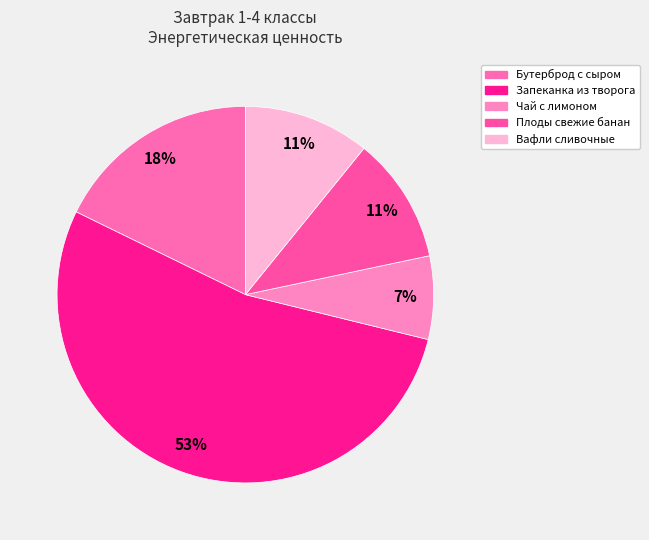

Is there a majority slice in this chart?

Yes